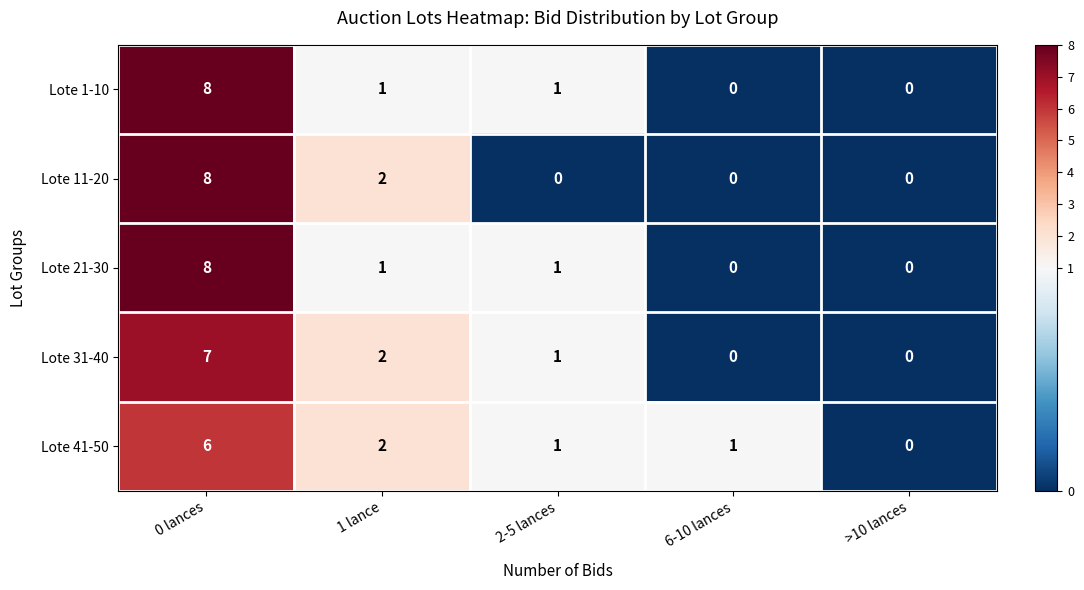

Reading left to right, what are all the values shown in this chart?

Lote 1-10: 0 lances=8	1 lance=1	2-5 lances=1	6-10 lances=0	>10 lances=0
Lote 11-20: 0 lances=8	1 lance=2	2-5 lances=0	6-10 lances=0	>10 lances=0
Lote 21-30: 0 lances=8	1 lance=1	2-5 lances=1	6-10 lances=0	>10 lances=0
Lote 31-40: 0 lances=7	1 lance=2	2-5 lances=1	6-10 lances=0	>10 lances=0
Lote 41-50: 0 lances=6	1 lance=2	2-5 lances=1	6-10 lances=1	>10 lances=0